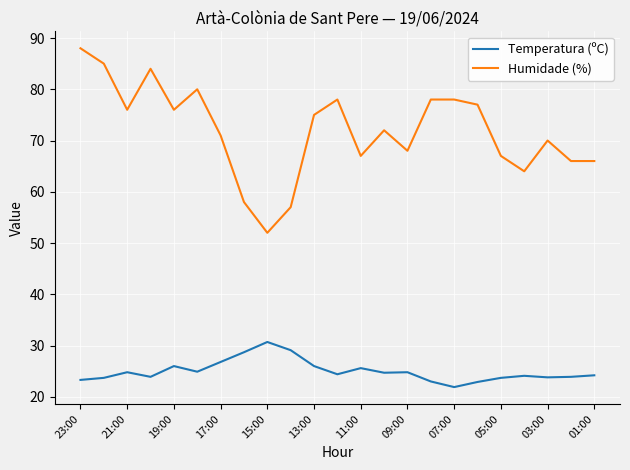

Which series has the largest total across all categories?

Humidade (%)